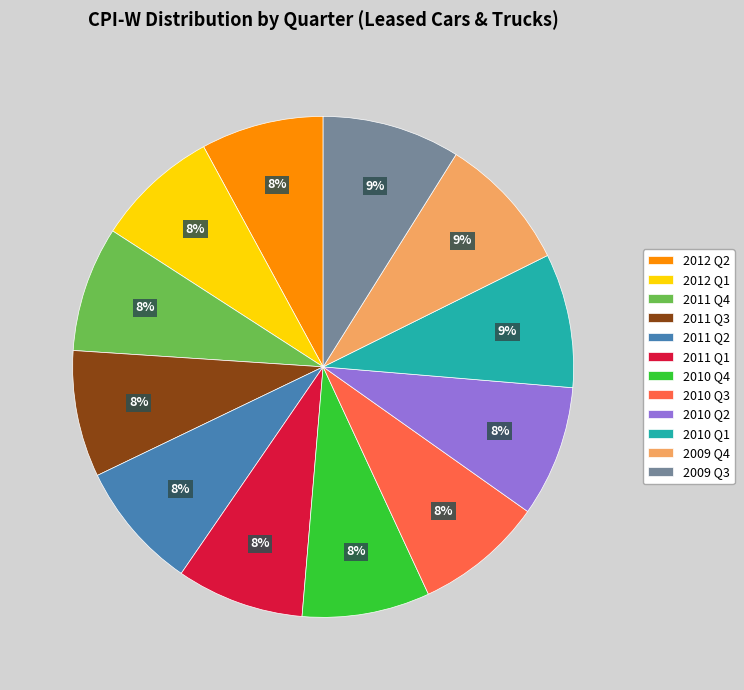

How many slices are in this pie chart?

12